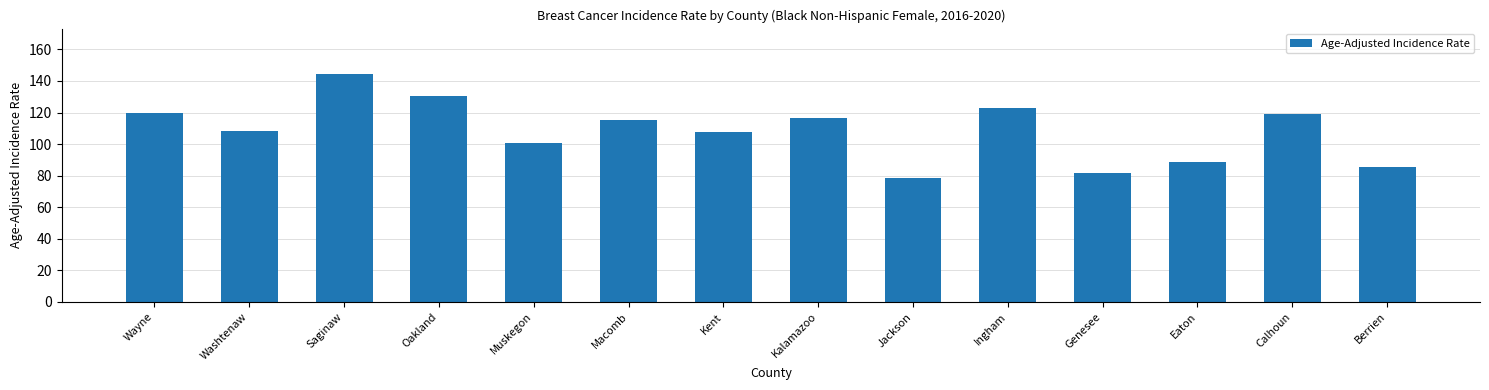

Which category has the lowest value across all series?

Jackson